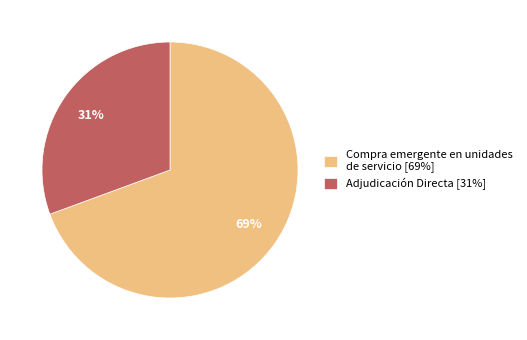

Do Compra emergente en unidades de servicio [69%] and Adjudicación Directa [31%] together represent more than half of the pie?

Yes